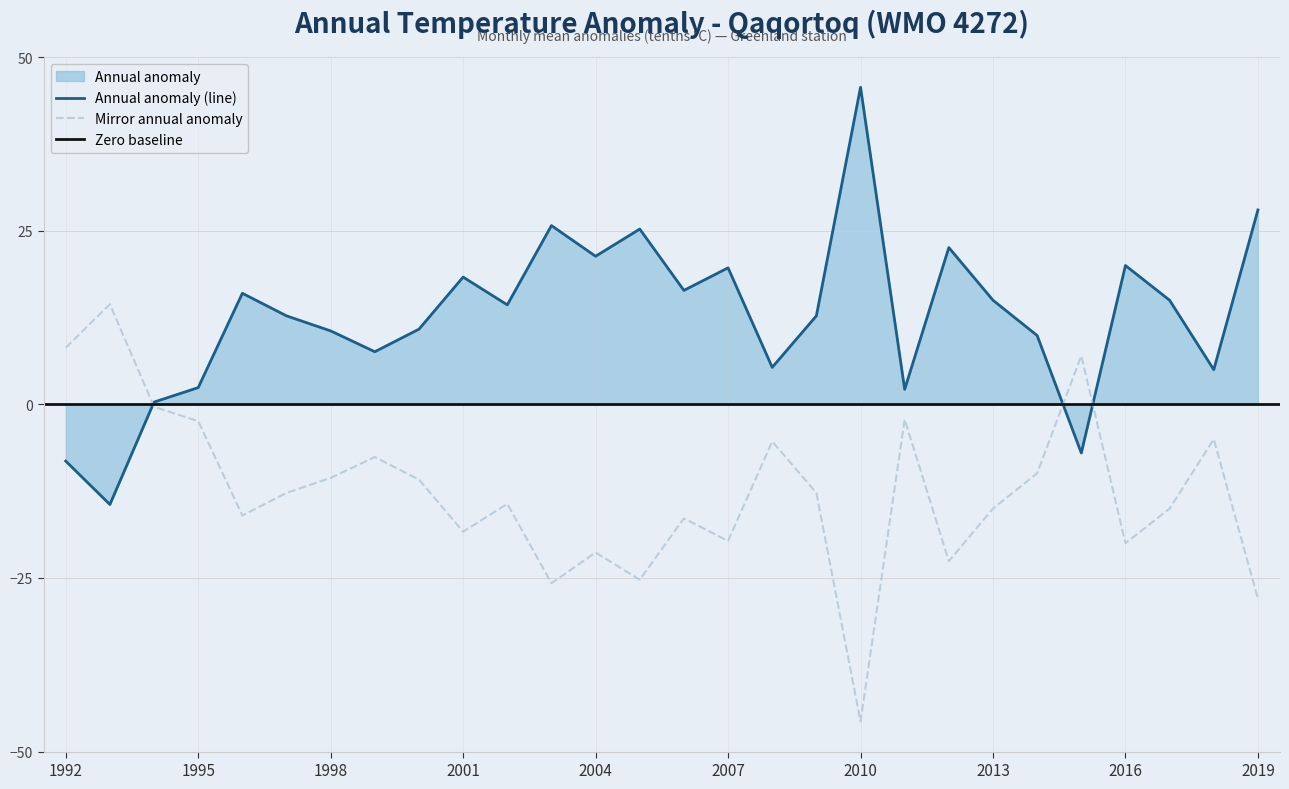

How many lines are shown in the chart?

2